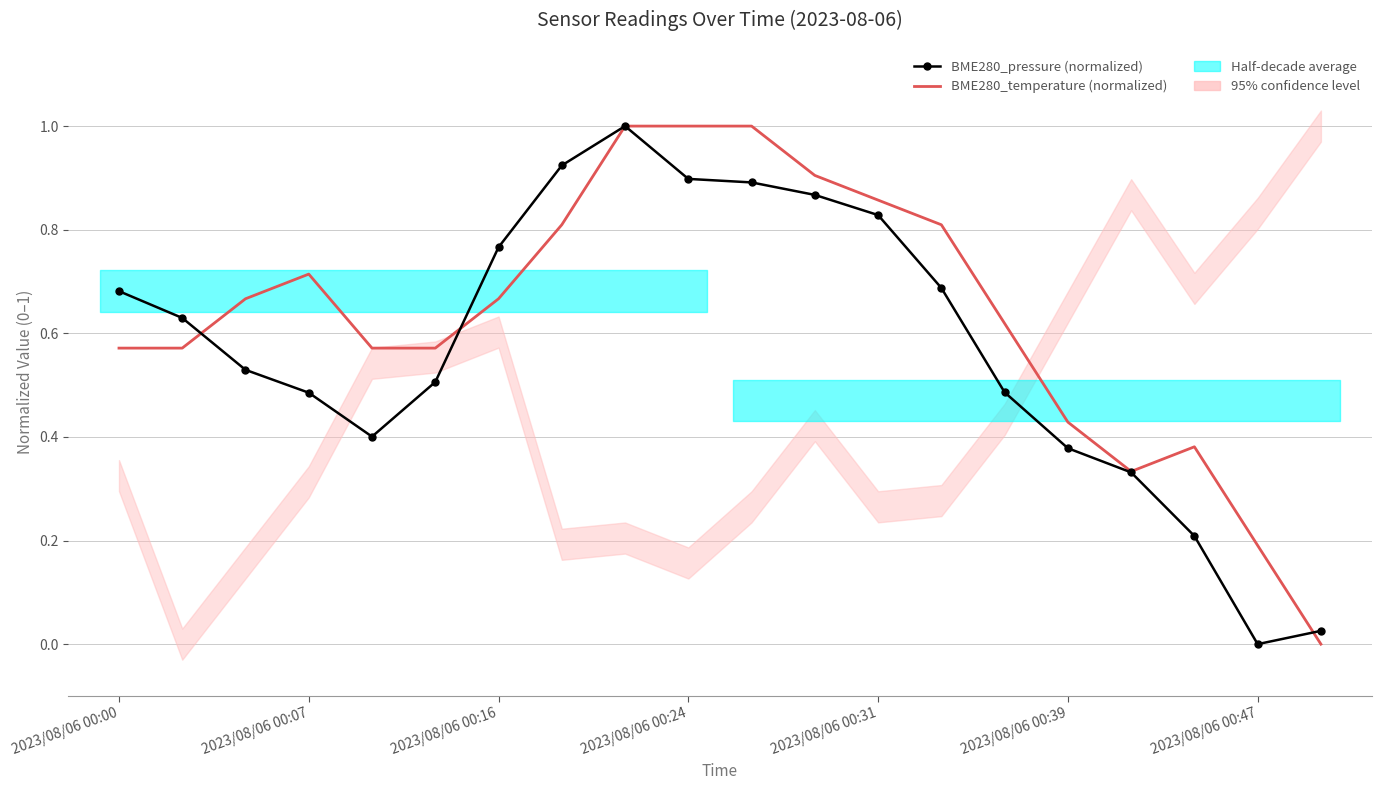

How many times do BME280_temperature (normalized) and BME280_pressure (normalized) cross each other?

3